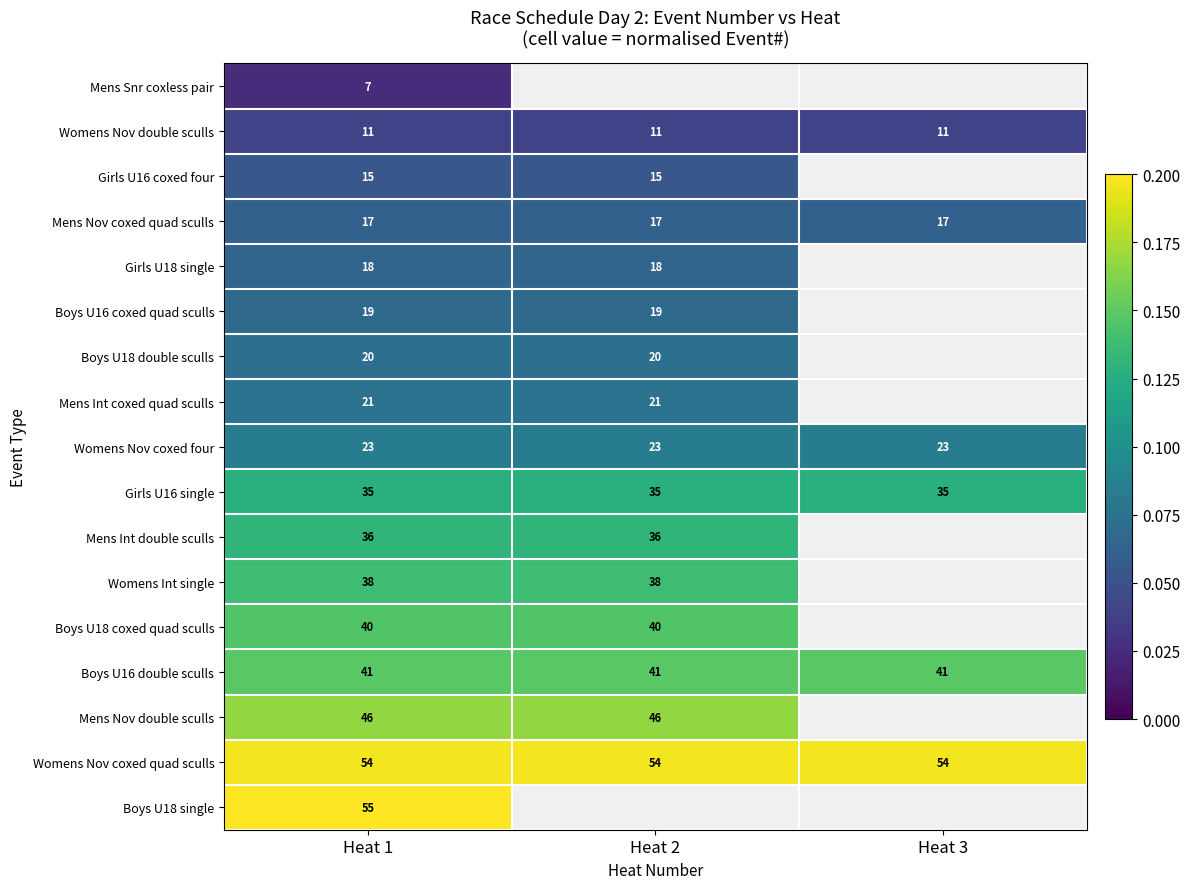

Is the value of Boys U18 coxed quad sculls at Heat 2 greater than the value of Boys U16 coxed quad sculls at Heat 1?

Yes